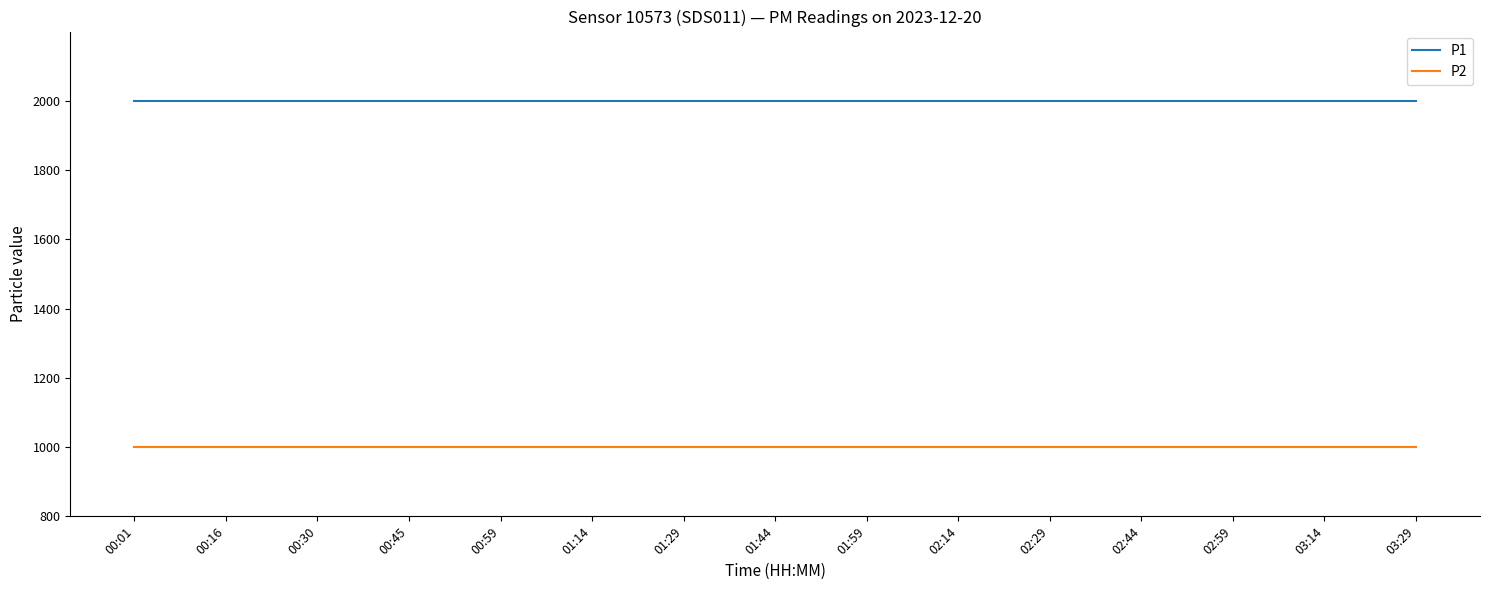

True or false: P1 has a value of 1999.9 at 03:29.

True